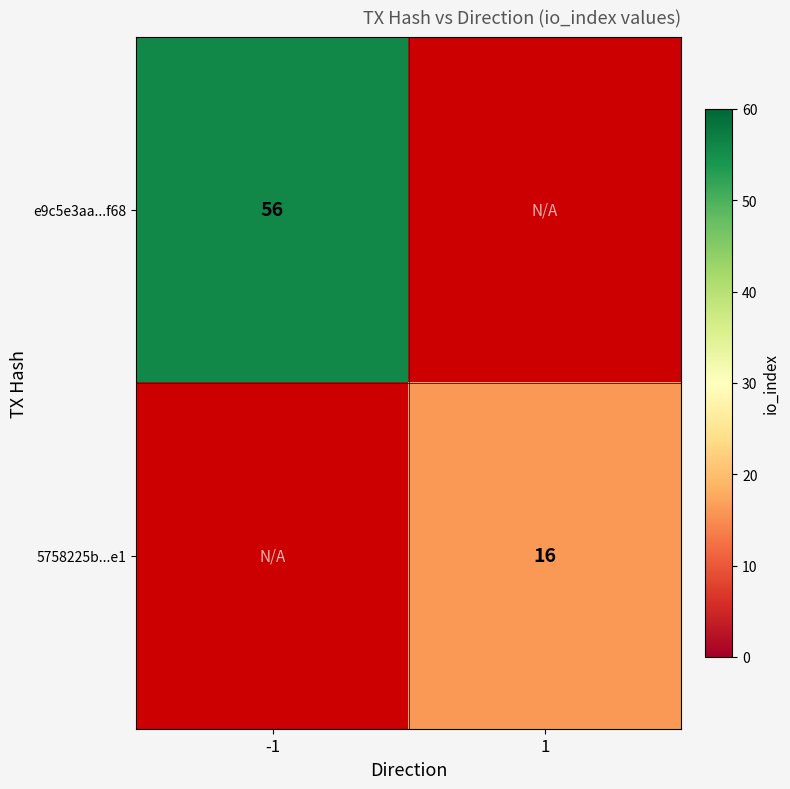

The e9c5e3aa...f68 series shows 91 at -1. True or false?

False